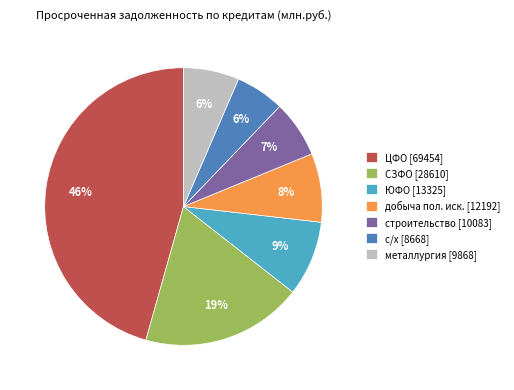

How many slices are in this pie chart?

7